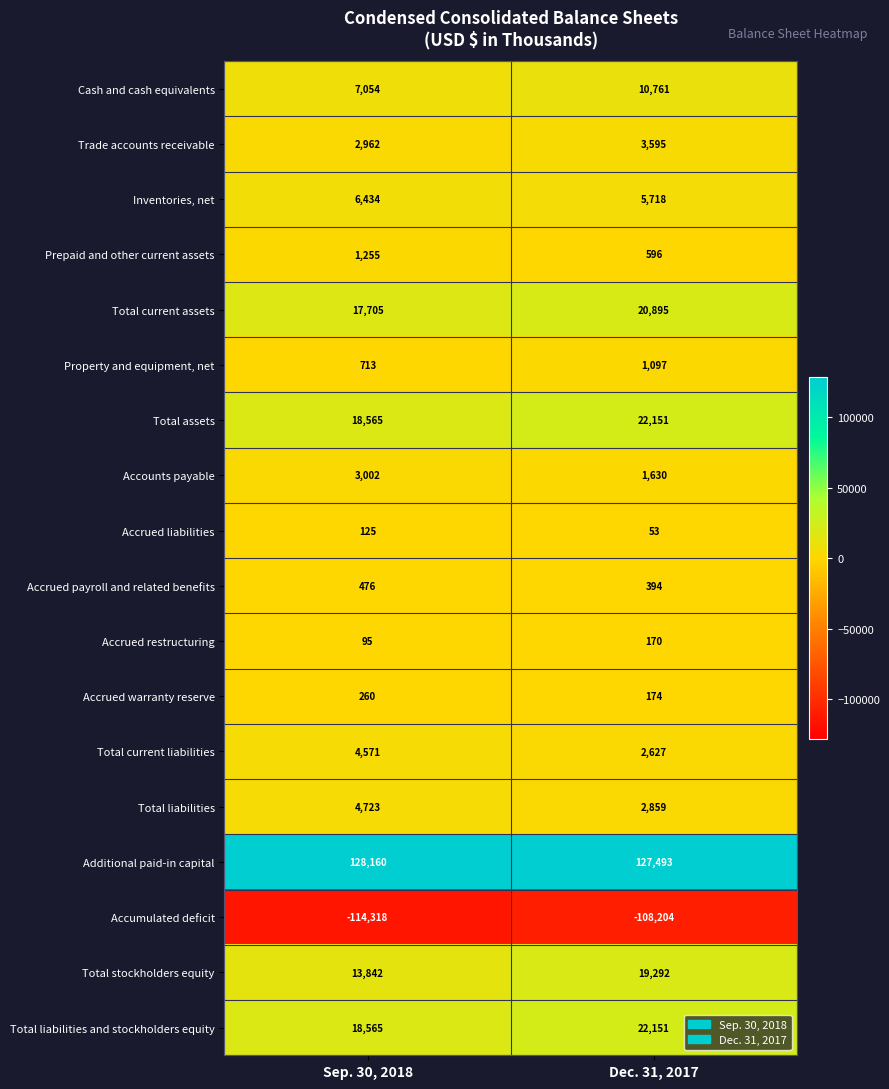

What is the sum of all Total liabilities and stockholders equity values?

40716